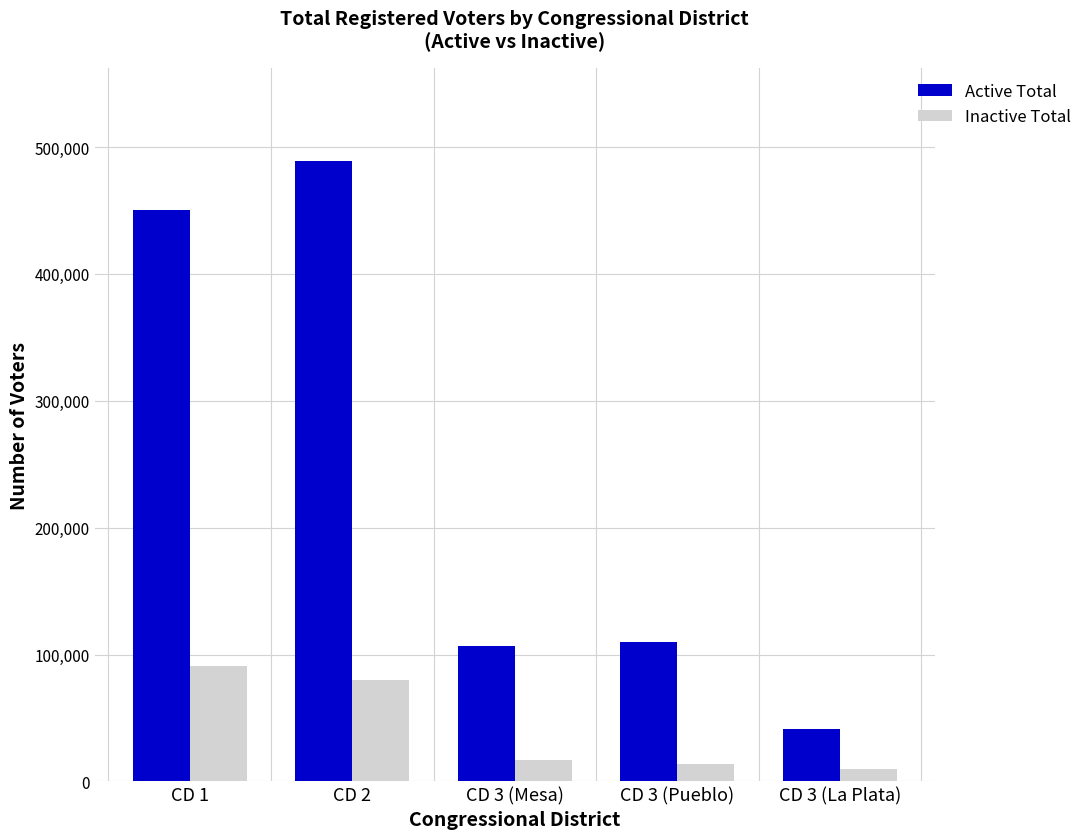

What is the value of the Active Total bar at the 1st from the left?

450452